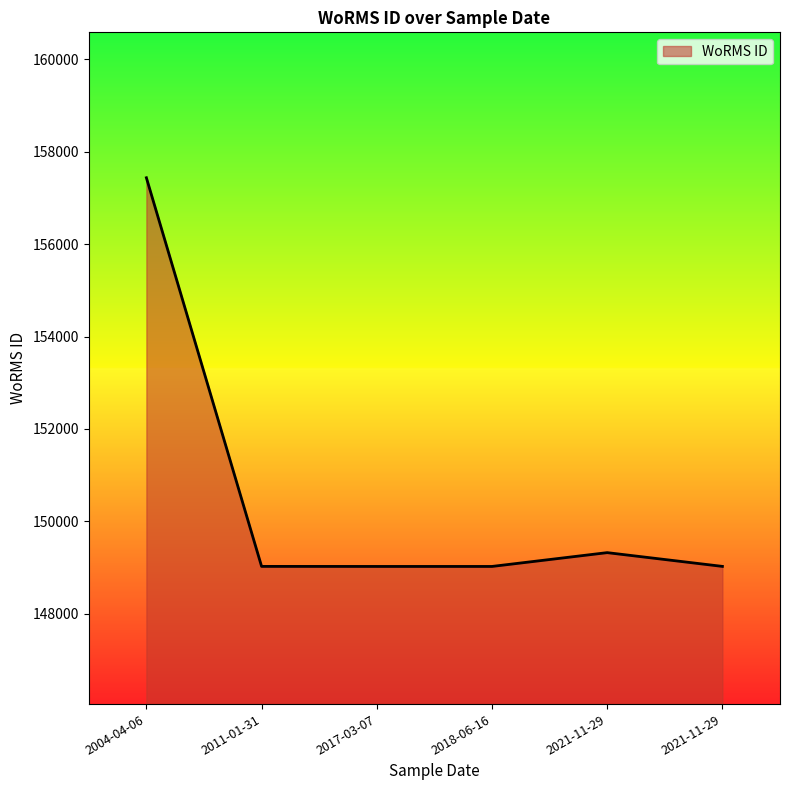

Reading left to right, list all the values displayed in this chart.

157438	149023	149022	149022	149321	149023